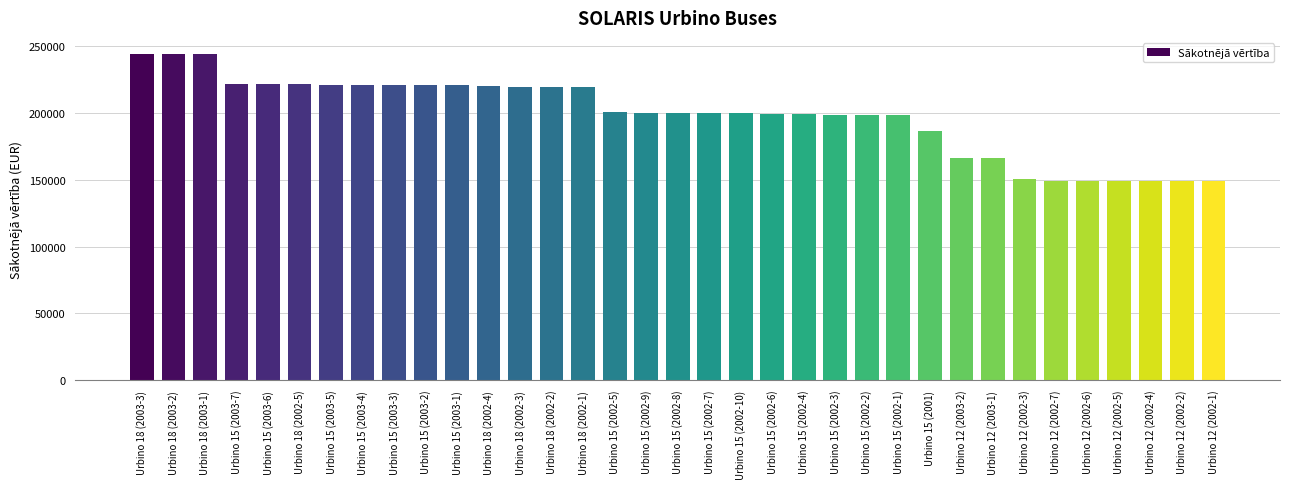

What is the smallest value displayed?

148929.9